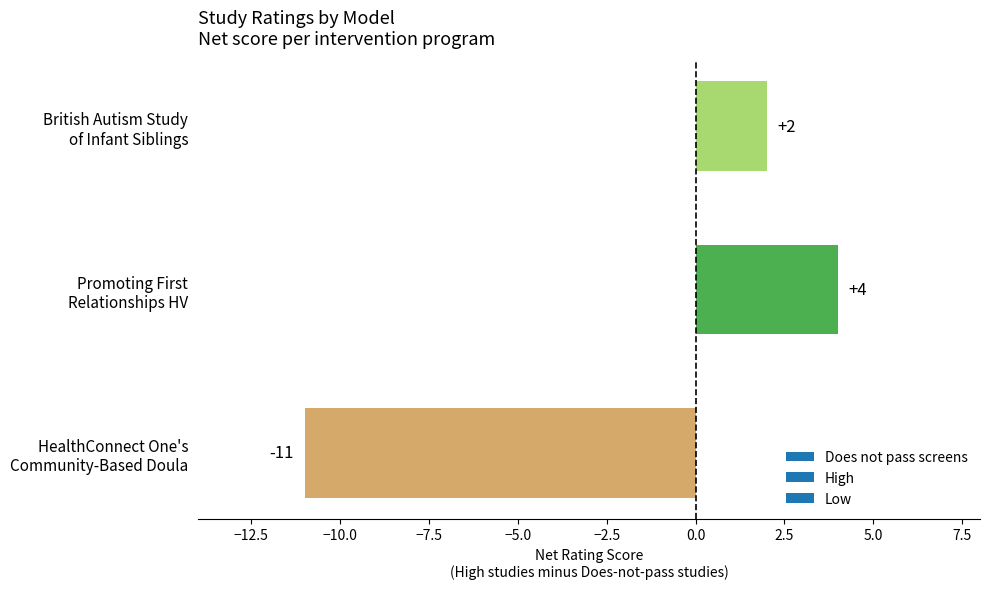

List the labels in order of value, largest first.

Promoting First
Relationships HV, British Autism Study
of Infant Siblings, HealthConnect One's
Community-Based Doula